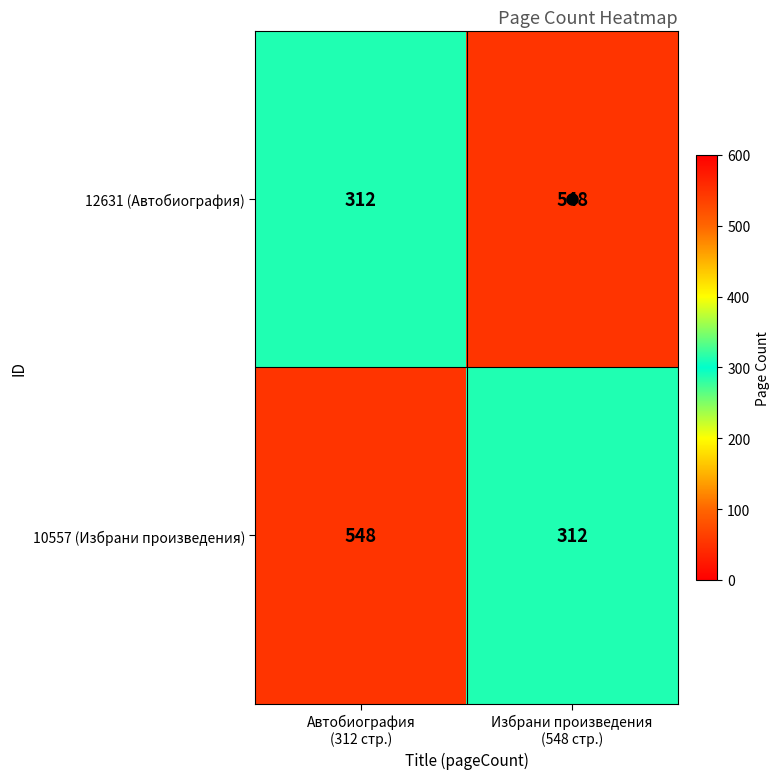

What is the minimum value for 12631 (Автобиография)?

312